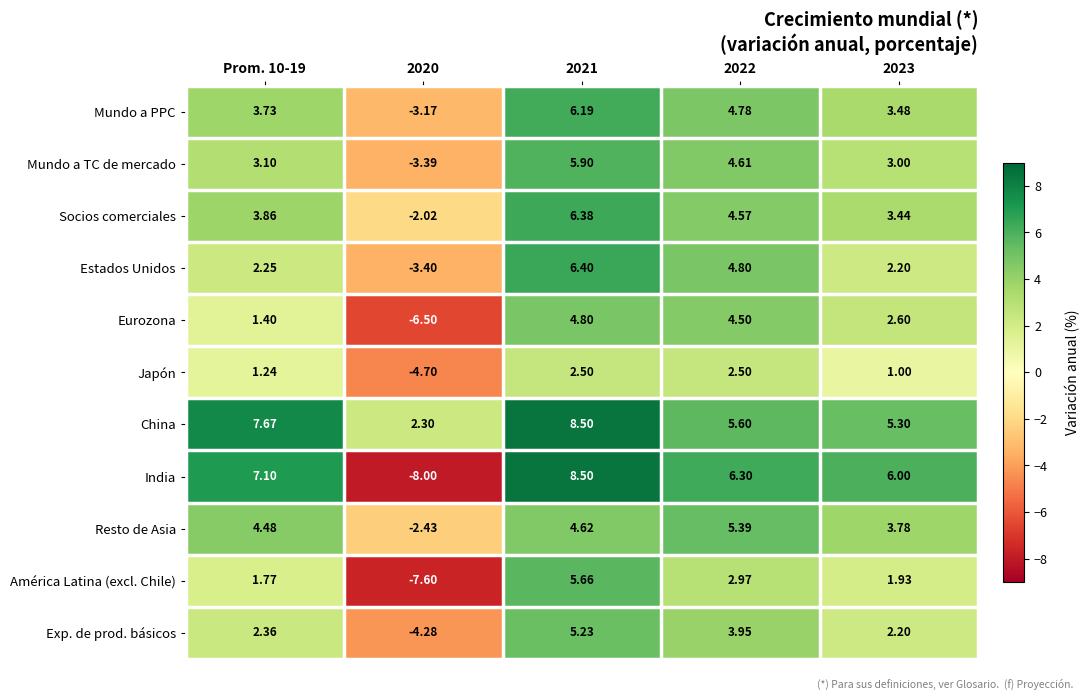

At 2022, list the series in order from smallest to largest.

Japón, América Latina (excl. Chile), Exp. de prod. básicos, Eurozona, Socios comerciales, Mundo a TC de mercado, Mundo a PPC, Estados Unidos, Resto de Asia, China, India